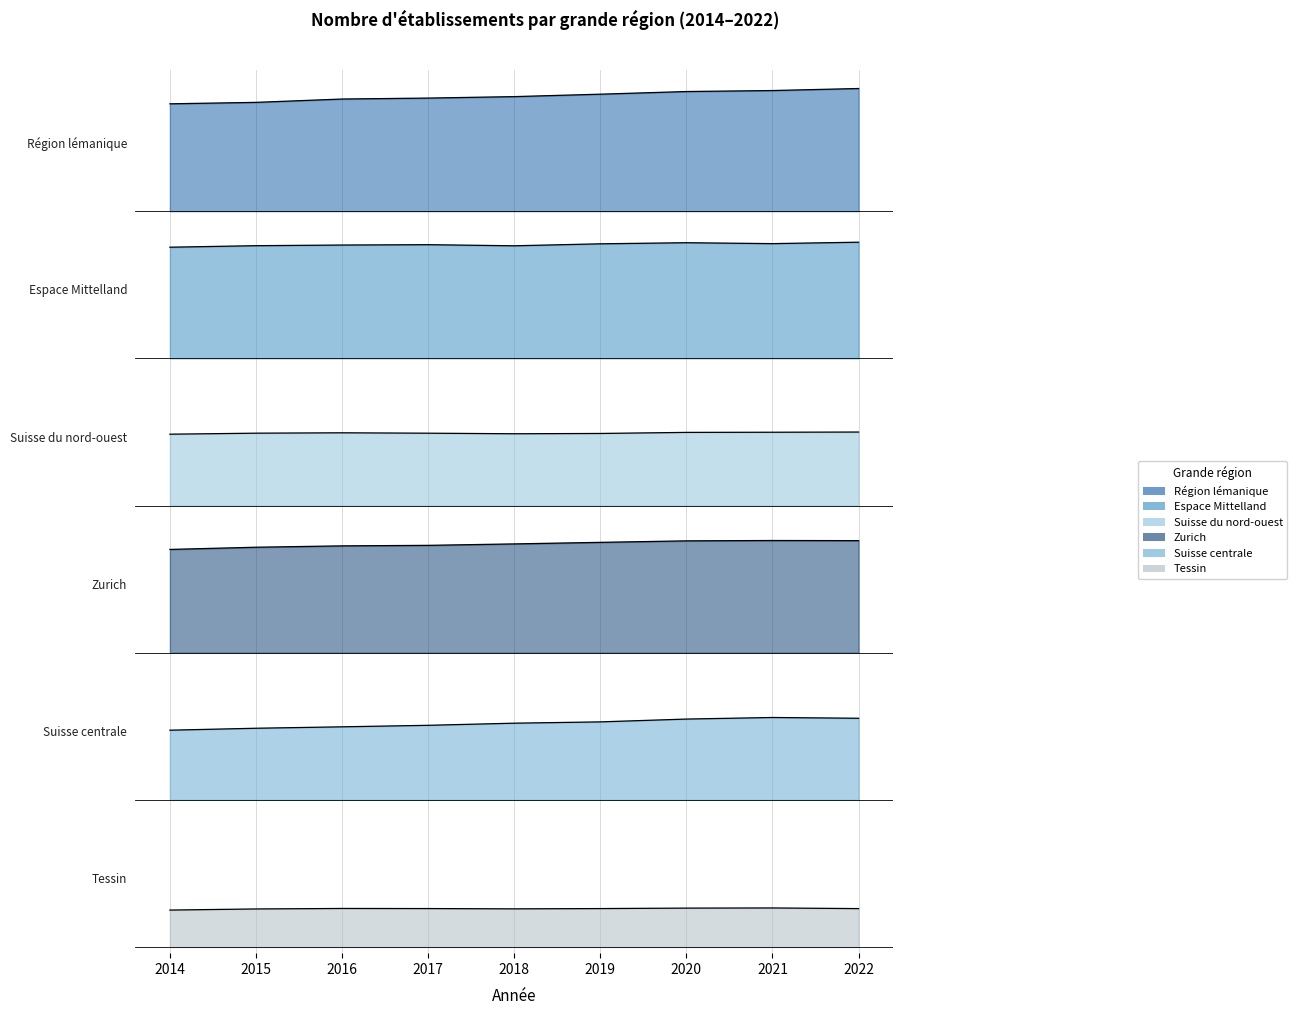

Count the number of data series in this chart.

6